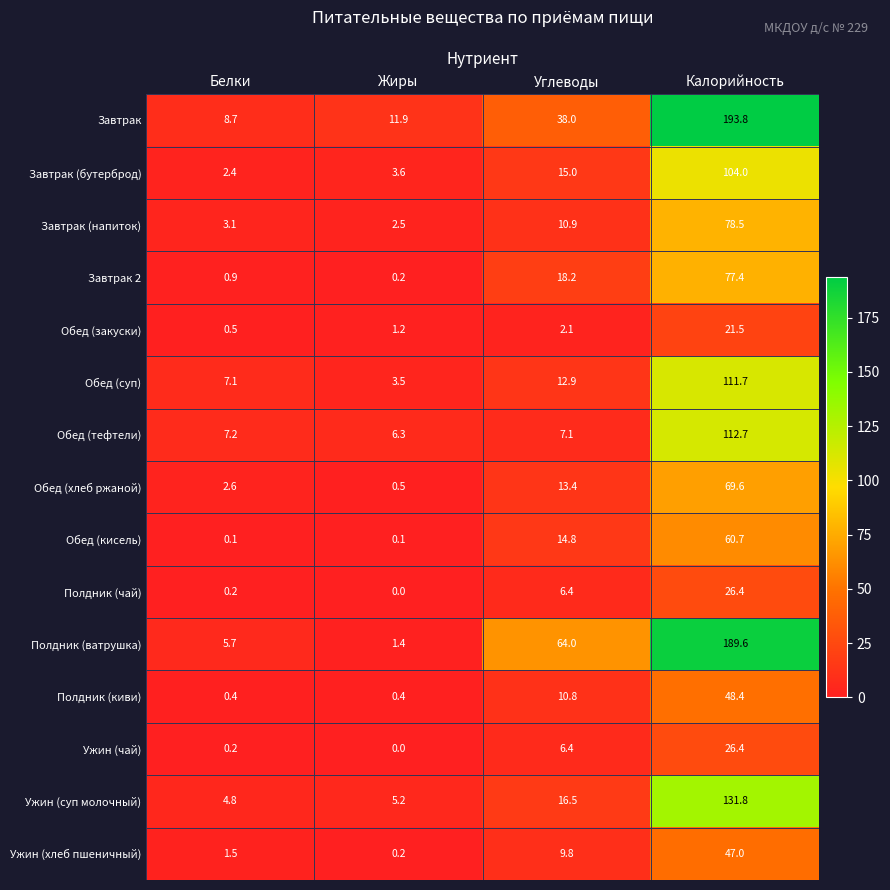

At which label does Обед (суп) first exceed 12?

Углеводы